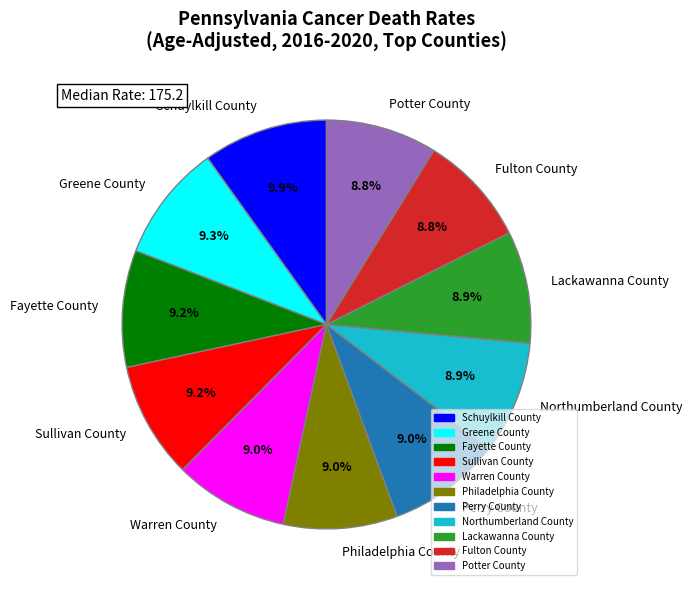

To the nearest percent, what is the difference between the largest and smallest slice percentages?

1%